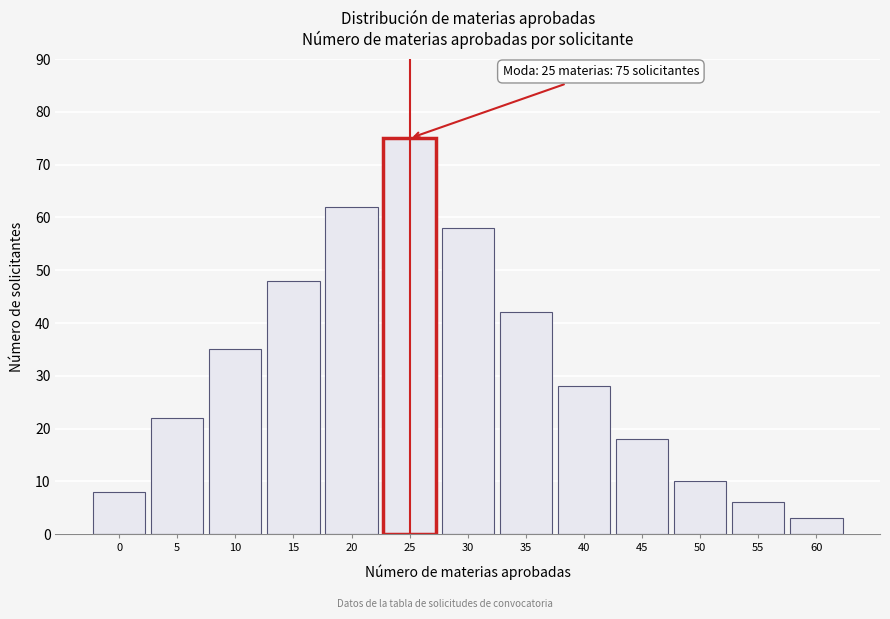

Reading left to right, transcribe all the data shown in this chart.

8	22	35	48	62	75	58	42	28	18	10	6	3